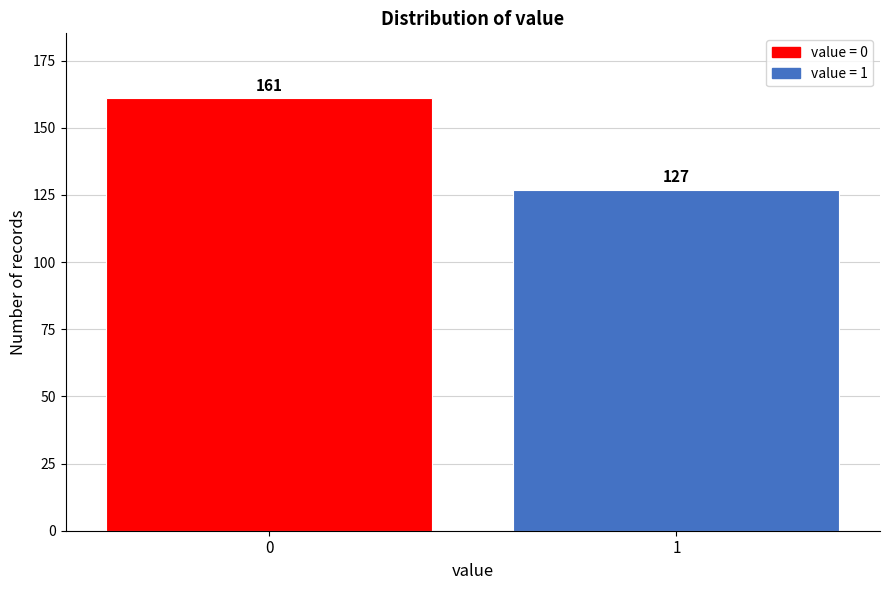

Reading left to right, list all the values displayed in this chart.

0=161	1=127